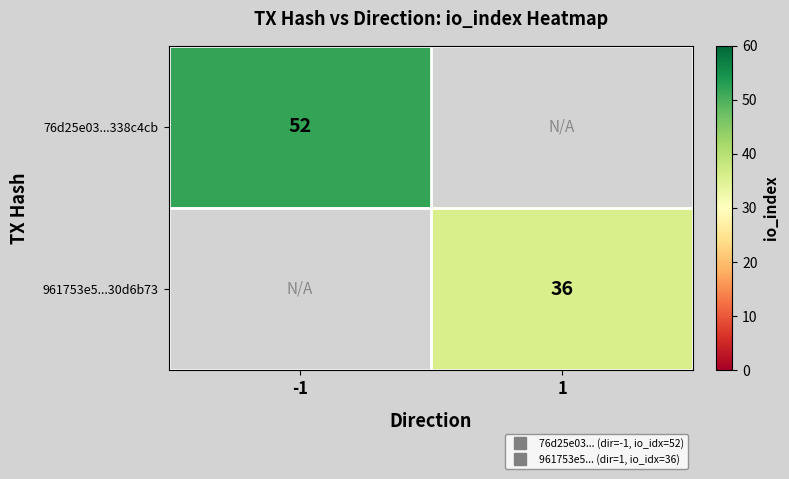

At which category does the chart reach its peak across all series?

-1